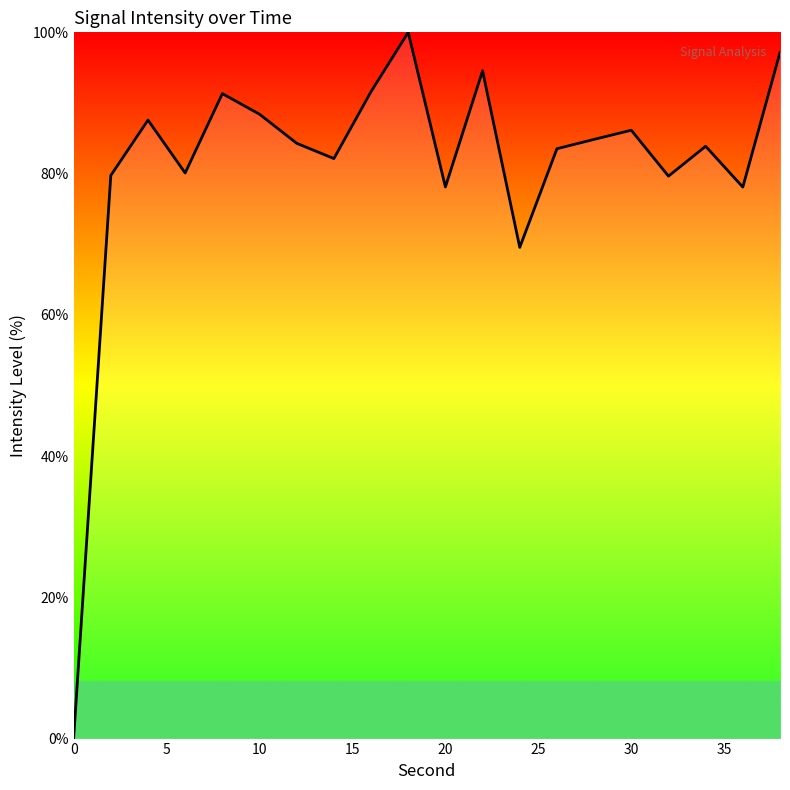

What is the maximum value shown in the chart?

100.0